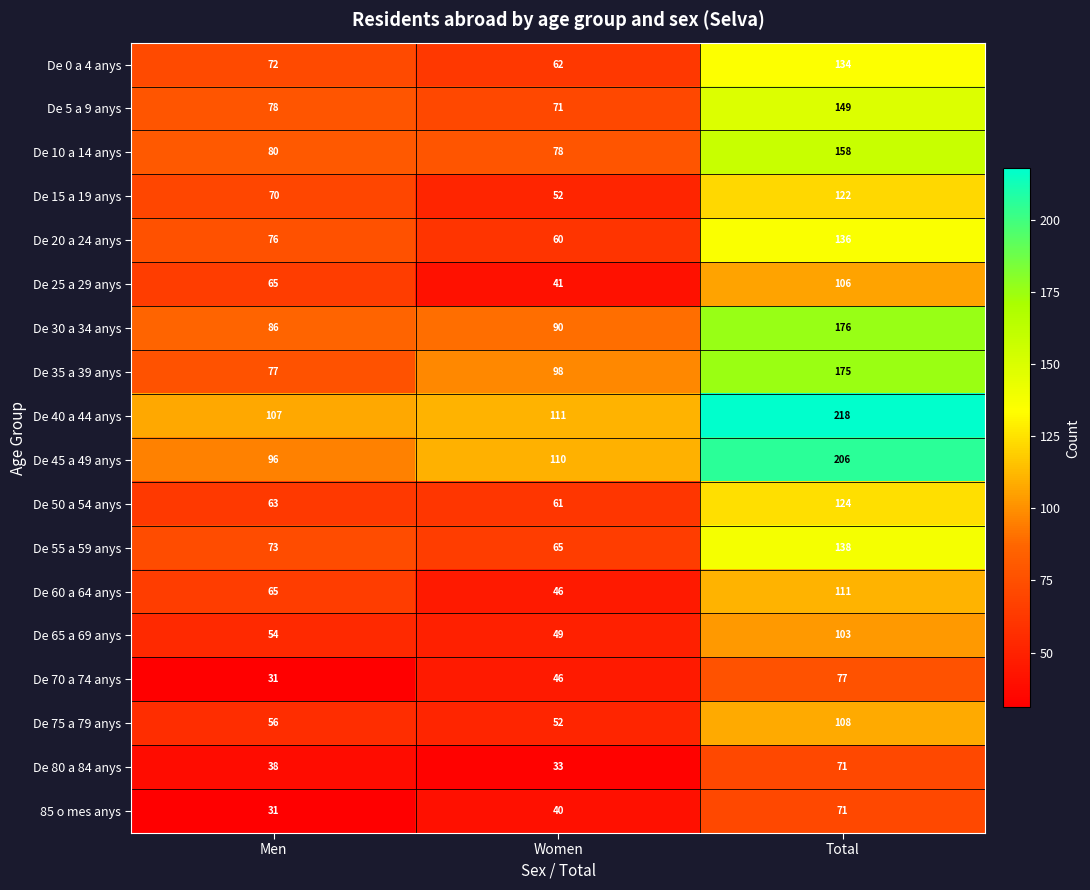

The value of De 65 a 69 anys at Total is 23. True or false?

False